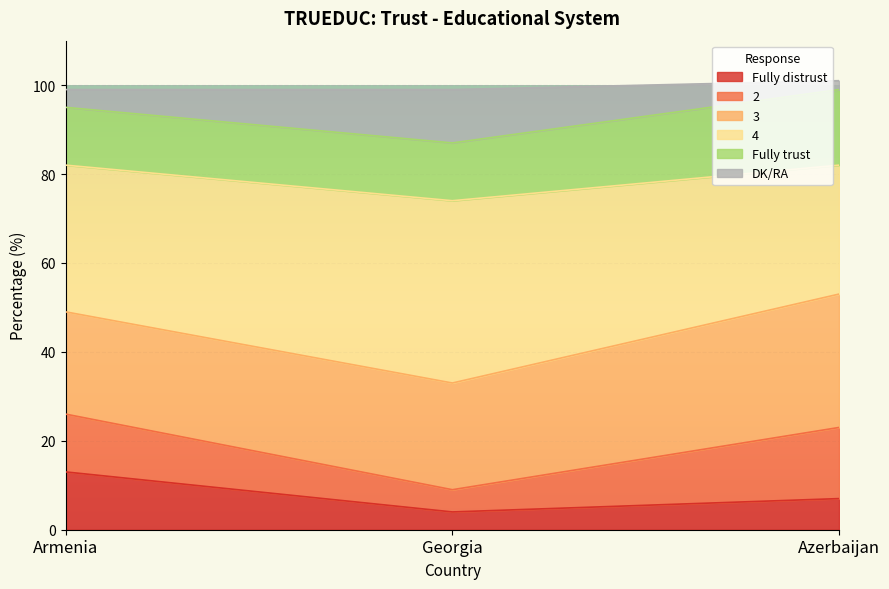

At which category does the chart reach its minimum across all series?

Georgia